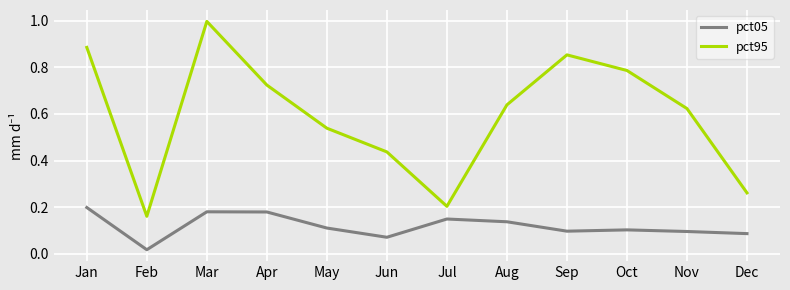

True or false: pct05 and pct95 intersect in this chart.

False